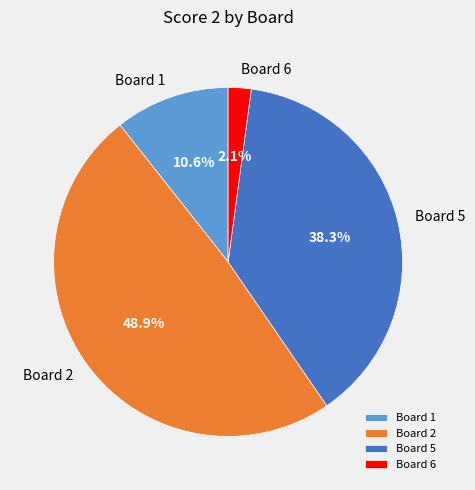

What percentage is NOT represented by Board 2?

51.1%